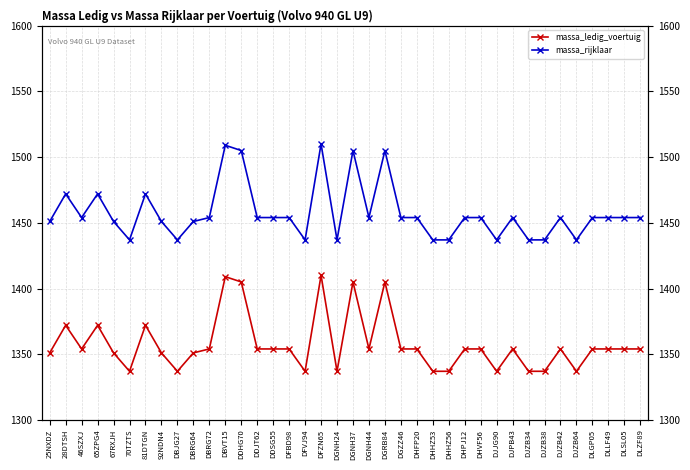

Which series has the largest total across all categories?

massa_rijklaar